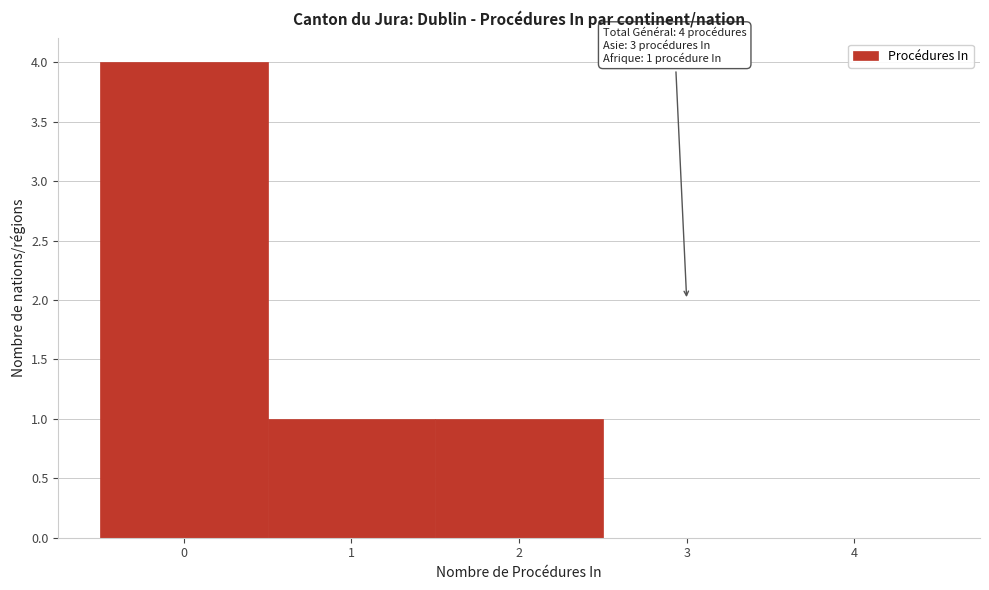

Which range on the x-axis has the tallest bar?

-0.5 to 0.5